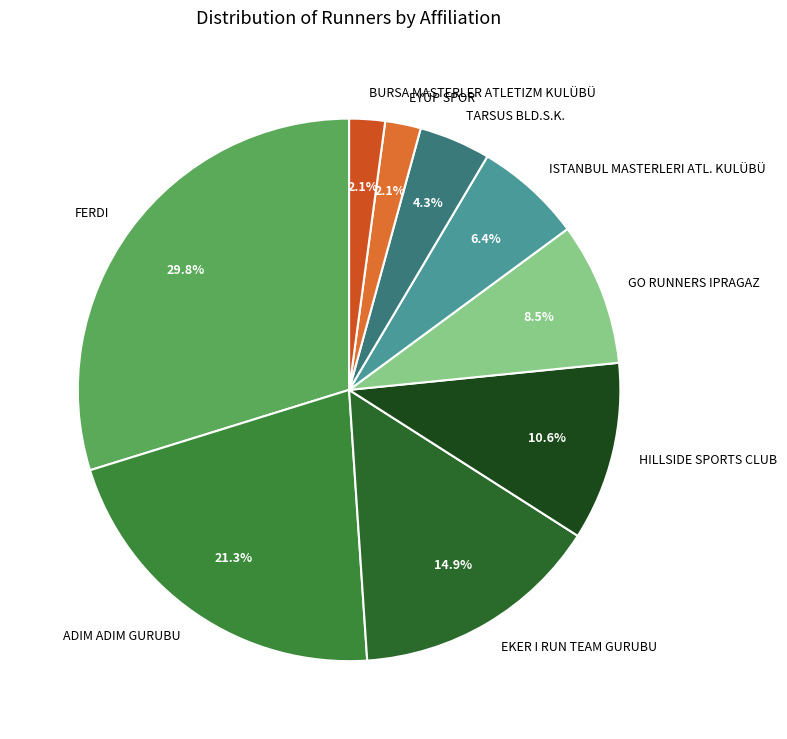

Is the sum of ISTANBUL MASTERLERI ATL. KULÜBÜ and HILLSIDE SPORTS CLUB greater than half?

No